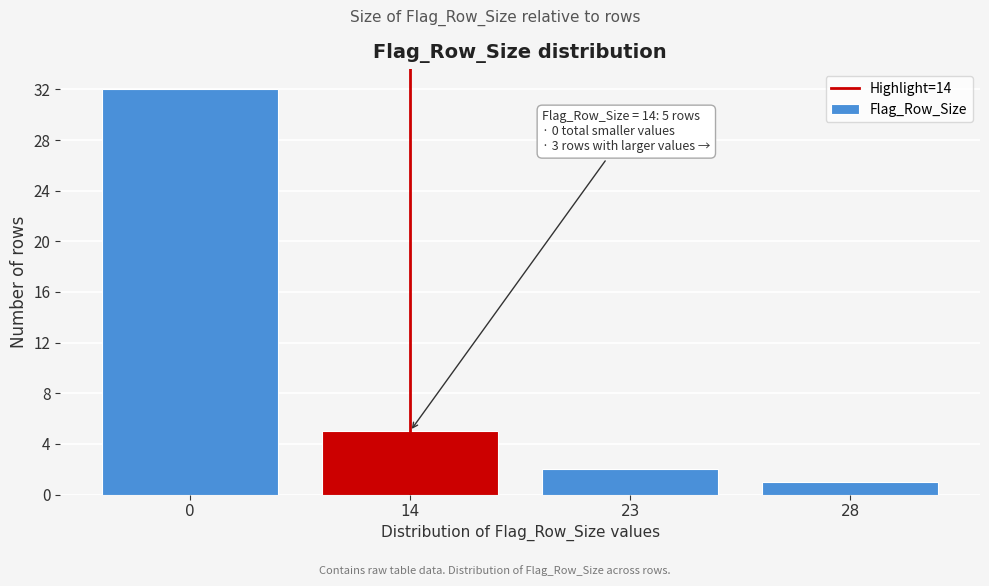

Reading left to right, transcribe all the data shown in this chart.

0=32	14=5	23=2	28=1